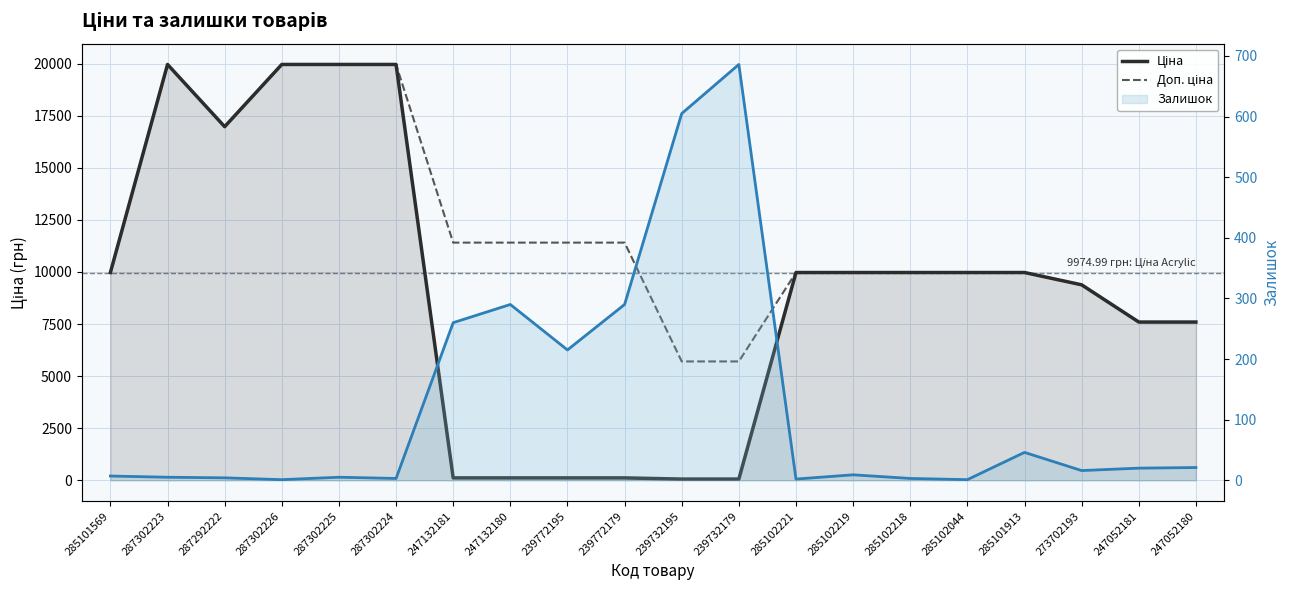

Reading left to right, what are all the values shown in this chart?

Ціна: 285101569=9975.0	287302223=19964.2	287292222=16976.3	287302226=19964.2	287302225=19964.2	287302224=19964.2	247132181=114.1	247132180=114.1	239772195=114.1	239772179=114.1	239732195=57.0	239732179=57.0	285102221=9975.0	285102219=9975.0	285102218=9975.0	285102044=9975.0	285101913=9975.0	273702193=9384.0	247052181=7596.5	247052180=7596.5
Доп. ціна: 285101569=9975.0	287302223=19964.2	287292222=16976.3	287302226=19964.2	287302225=19964.2	287302224=19964.2	247132181=11410.0	247132180=11410.0	239772195=11410.0	239772179=11410.0	239732195=5705.0	239732179=5705.0	285102221=9975.0	285102219=9975.0	285102218=9975.0	285102044=9975.0	285101913=9975.0	273702193=9384.0	247052181=7596.5	247052180=7596.5
Залишок: 285101569=7.0	287302223=5.0	287292222=4.0	287302226=1.0	287302225=5.0	287302224=3.0	247132181=260.0	247132180=290.0	239772195=215.0	239772179=290.0	239732195=605.0	239732179=686.0	285102221=2.0	285102219=9.0	285102218=3.0	285102044=1.0	285101913=46.0	273702193=16.0	247052181=20.0	247052180=21.0